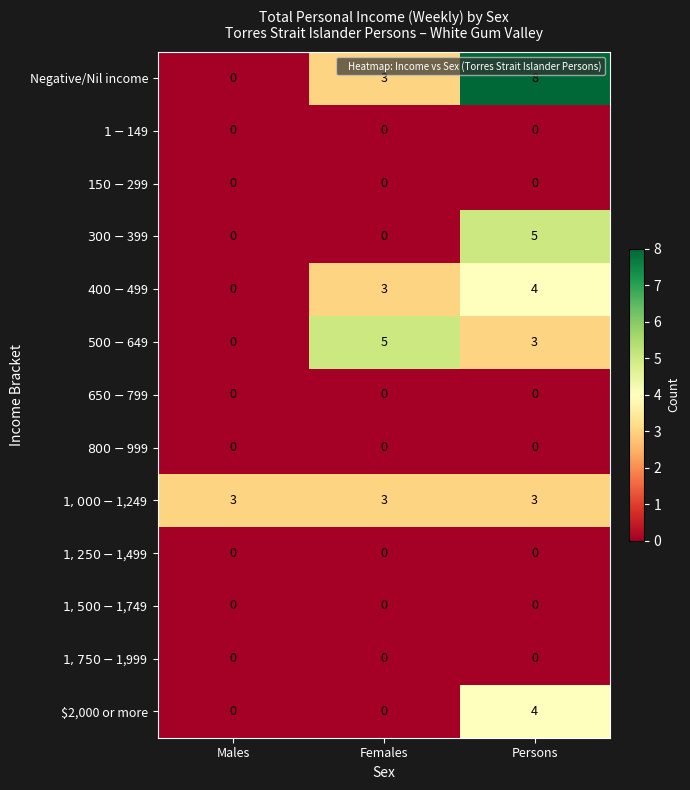

Which series has the largest range (max minus min)?

Negative/Nil income